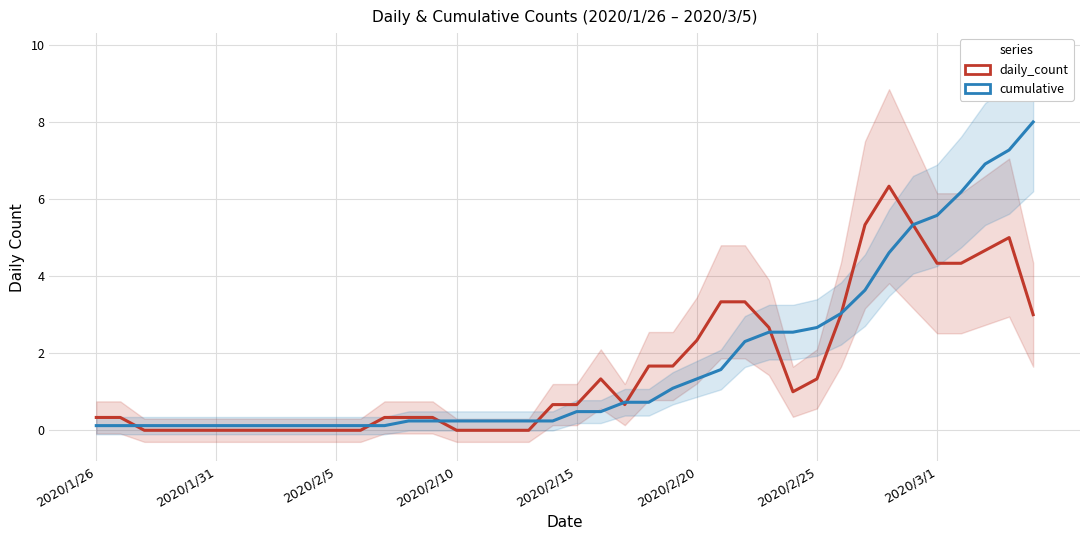

True or false: daily_count has more than 2 interior local peaks.

True